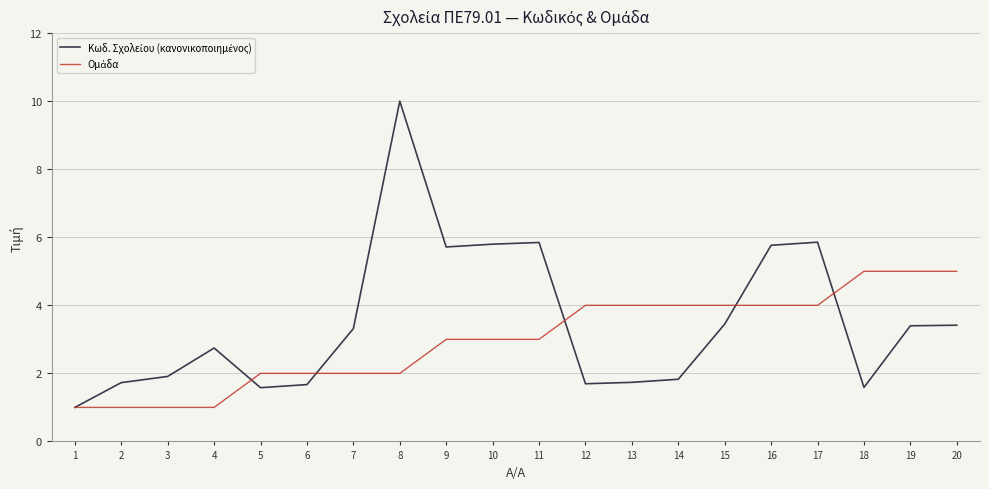

What is the difference between the highest and lowest values at 18?

3.4